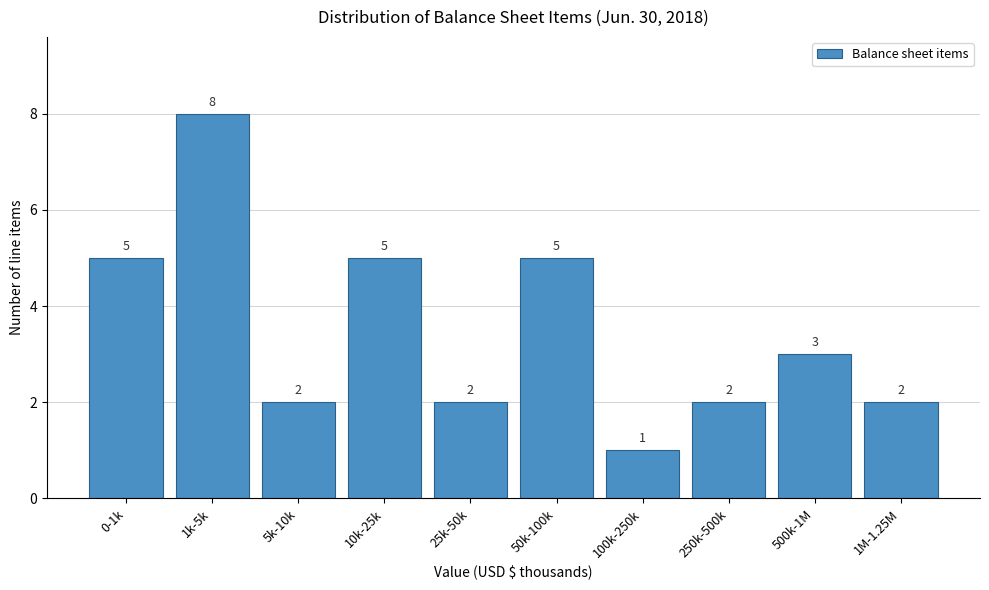

Reading left to right, what are all the values shown in this chart?

0-1k=5	1k-5k=8	5k-10k=2	10k-25k=5	25k-50k=2	50k-100k=5	100k-250k=1	250k-500k=2	500k-1M=3	1M-1.25M=2